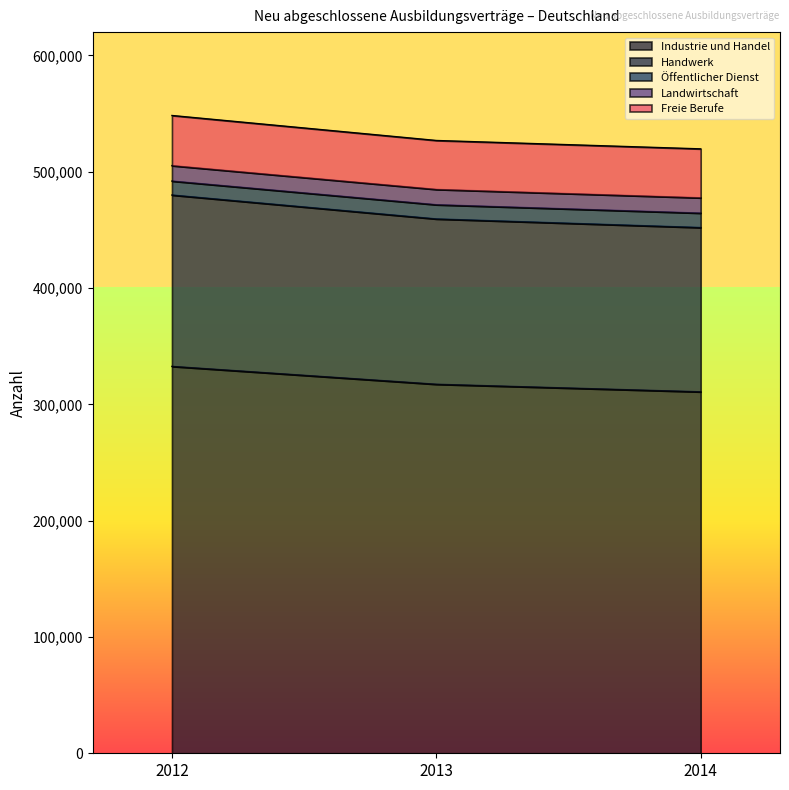

Reading left to right, list all the values displayed in this chart.

Industrie und Handel: 332622	317265	310761
Handwerk: 147327	142137	141234
Öffentlicher Dienst: 12009	12216	12417
Landwirtschaft: 13260	13158	13155
Freie Berufe: 43095	42051	42051